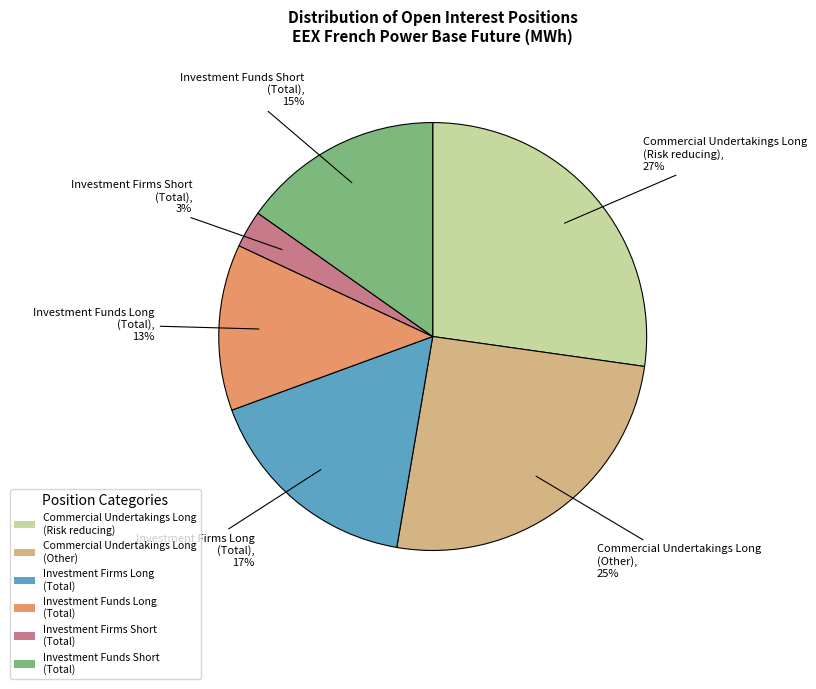

Between Investment Funds Short (Total) and Investment Firms Long (Total), which is larger?

Investment Firms Long (Total)